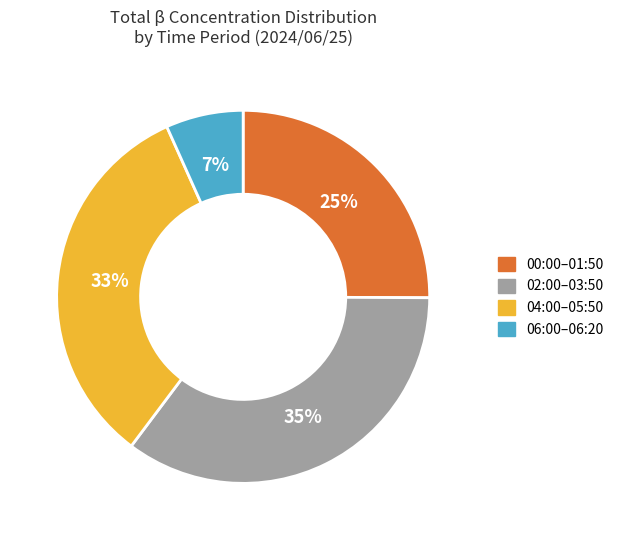

Which slice is the largest?

02:00–03:50